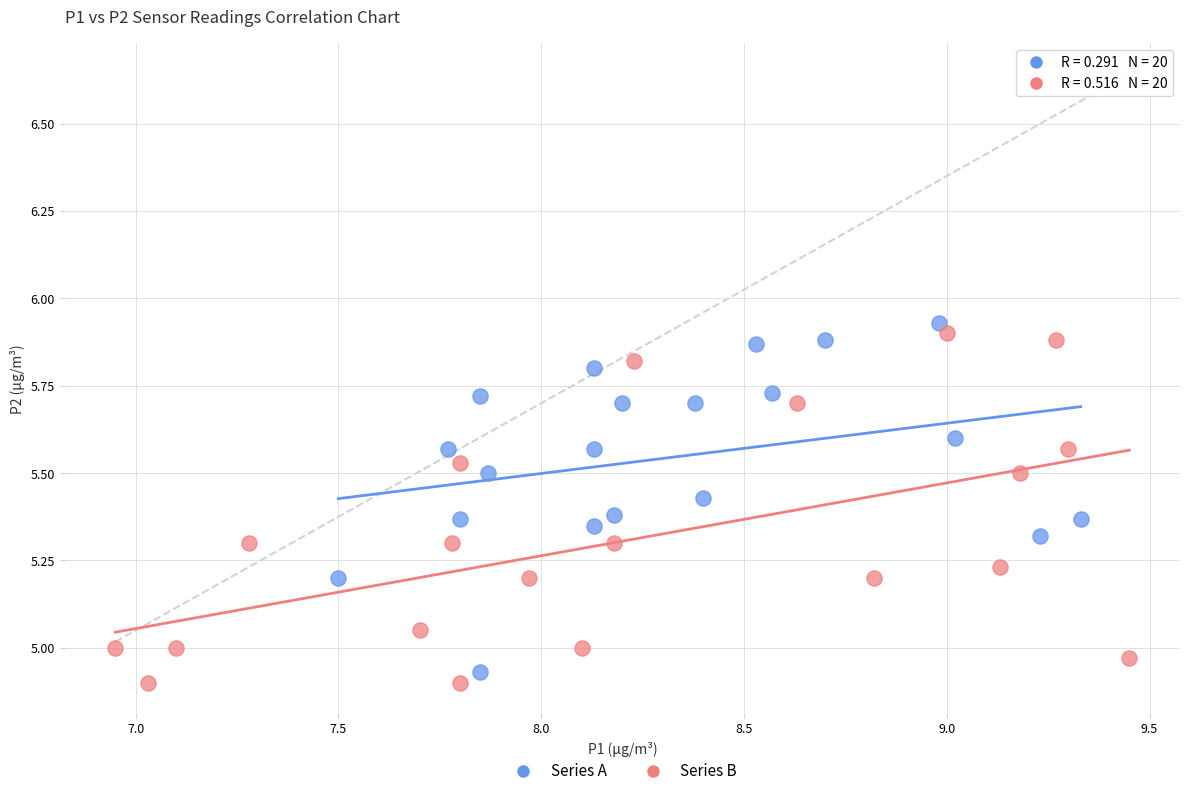

What are all the series names shown in the legend?

Series A, Series B